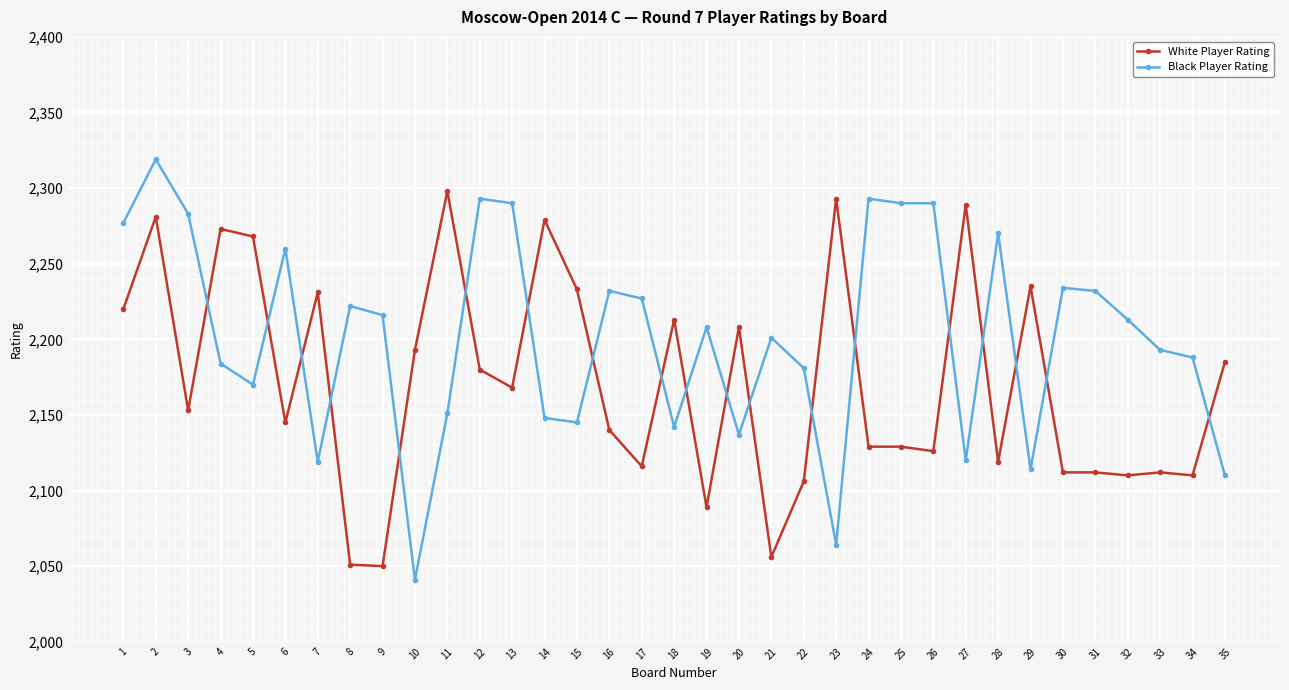

What is the difference between the maximum and minimum values in the White Player Rating series?

248